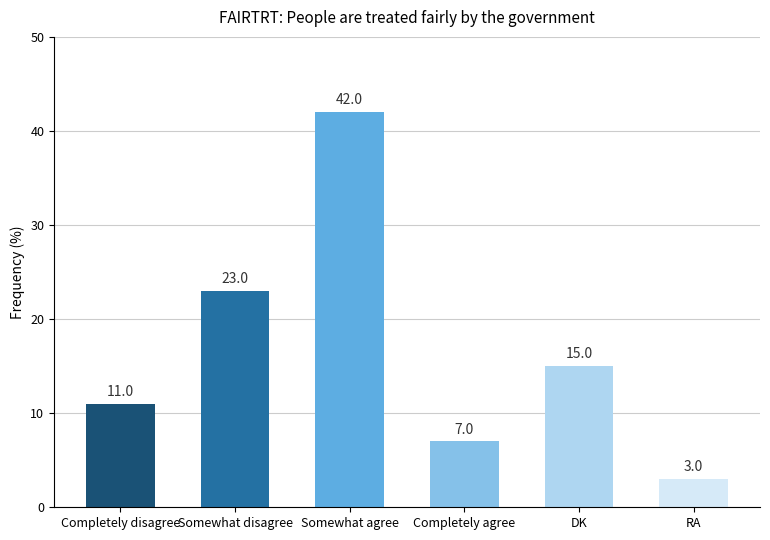

What is the difference between the values at Completely agree and Completely disagree?

4